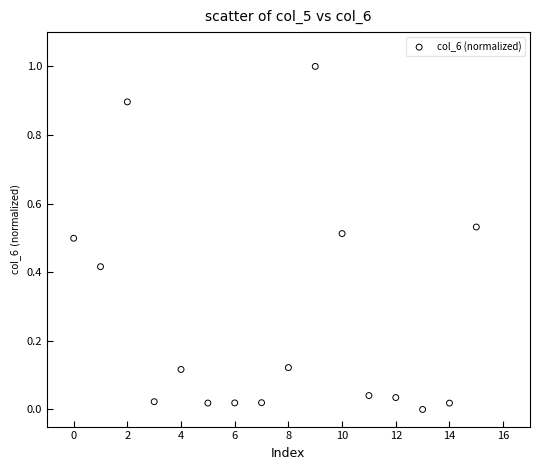

What is the range of Y values (max minus min)?

1.0